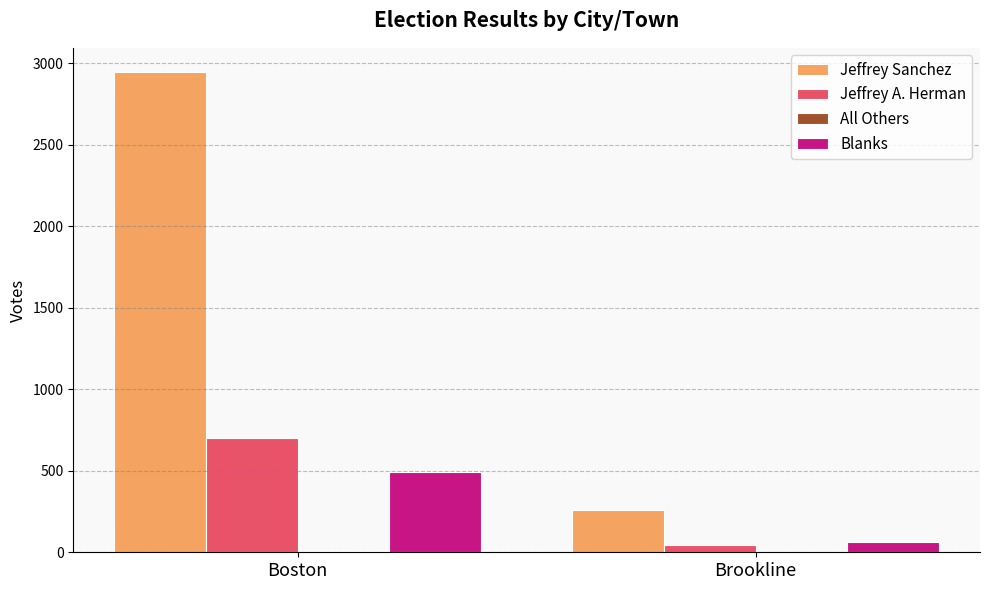

How many data points does each series have?

2